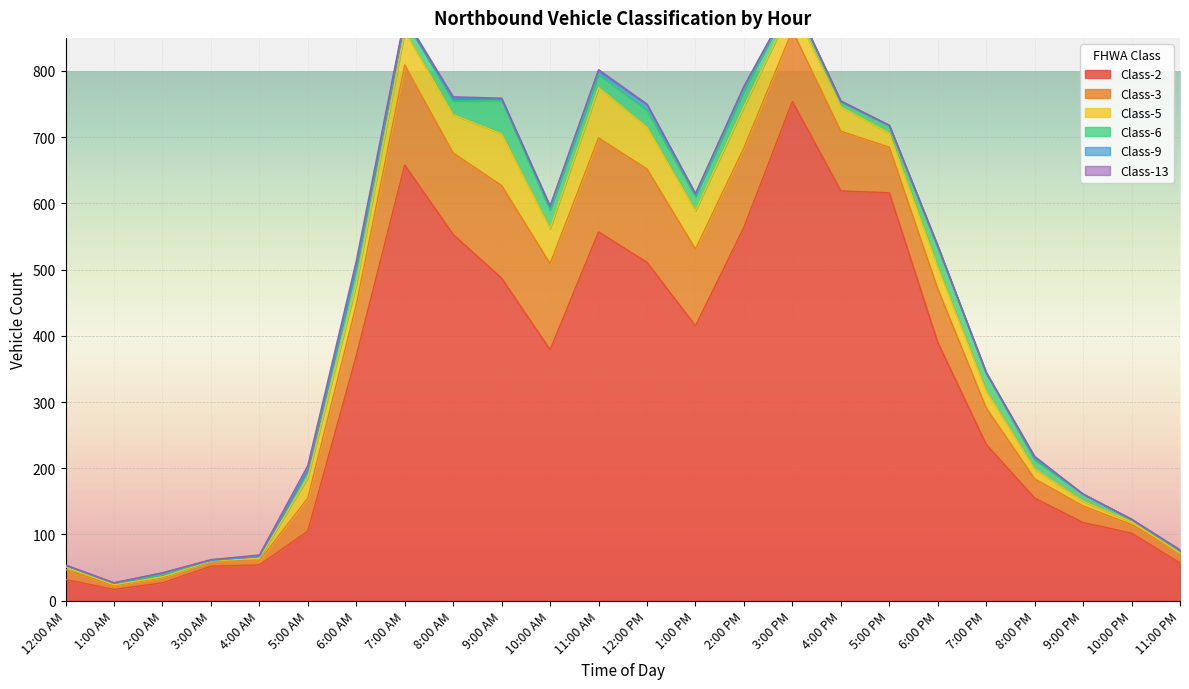

Reading left to right, extract all data points from this chart.

Class-2: 12:00 AM=32	1:00 AM=17	2:00 AM=27	3:00 AM=52	4:00 AM=54	5:00 AM=105	6:00 AM=370	7:00 AM=658	8:00 AM=553	9:00 AM=487	10:00 AM=379	11:00 AM=557	12:00 PM=511	1:00 PM=415	2:00 PM=564	3:00 PM=754	4:00 PM=619	5:00 PM=616	6:00 PM=390	7:00 PM=236	8:00 PM=155	9:00 PM=118	10:00 PM=102	11:00 PM=57
Class-3: 12:00 AM=15	1:00 AM=6	2:00 AM=8	3:00 AM=8	4:00 AM=6	5:00 AM=50	6:00 AM=77	7:00 AM=151	8:00 AM=123	9:00 AM=140	10:00 AM=130	11:00 AM=142	12:00 PM=141	1:00 PM=116	2:00 PM=120	3:00 PM=107	4:00 PM=90	5:00 PM=69	6:00 PM=81	7:00 PM=55	8:00 PM=29	9:00 PM=25	10:00 PM=13	11:00 PM=15
Class-5: 12:00 AM=4	1:00 AM=1	2:00 AM=1	3:00 AM=0	4:00 AM=4	5:00 AM=31	6:00 AM=31	7:00 AM=51	8:00 AM=58	9:00 AM=78	10:00 AM=53	11:00 AM=76	12:00 PM=63	1:00 PM=58	2:00 PM=62	3:00 PM=37	4:00 PM=37	5:00 PM=21	6:00 PM=33	7:00 PM=26	8:00 PM=15	9:00 PM=7	10:00 PM=4	11:00 PM=0
Class-6: 12:00 AM=2	1:00 AM=2	2:00 AM=3	3:00 AM=1	4:00 AM=3	5:00 AM=11	6:00 AM=25	7:00 AM=18	8:00 AM=21	9:00 AM=51	10:00 AM=28	11:00 AM=20	12:00 PM=26	1:00 PM=22	2:00 PM=24	3:00 PM=12	4:00 PM=8	5:00 PM=11	6:00 PM=30	7:00 PM=27	8:00 PM=14	9:00 PM=11	10:00 PM=4	11:00 PM=3
Class-9: 12:00 AM=0	1:00 AM=1	2:00 AM=3	3:00 AM=0	4:00 AM=0	5:00 AM=1	6:00 AM=3	7:00 AM=0	8:00 AM=3	9:00 AM=2	10:00 AM=5	11:00 AM=5	12:00 PM=8	1:00 PM=3	2:00 PM=6	3:00 PM=0	4:00 PM=0	5:00 PM=1	6:00 PM=2	7:00 PM=0	8:00 PM=3	9:00 PM=0	10:00 PM=0	11:00 PM=1
Class-13: 12:00 AM=1	1:00 AM=0	2:00 AM=0	3:00 AM=1	4:00 AM=2	5:00 AM=6	6:00 AM=7	7:00 AM=3	8:00 AM=3	9:00 AM=1	10:00 AM=1	11:00 AM=2	12:00 PM=1	1:00 PM=1	2:00 PM=1	3:00 PM=0	4:00 PM=1	5:00 PM=0	6:00 PM=0	7:00 PM=1	8:00 PM=2	9:00 PM=0	10:00 PM=0	11:00 PM=1